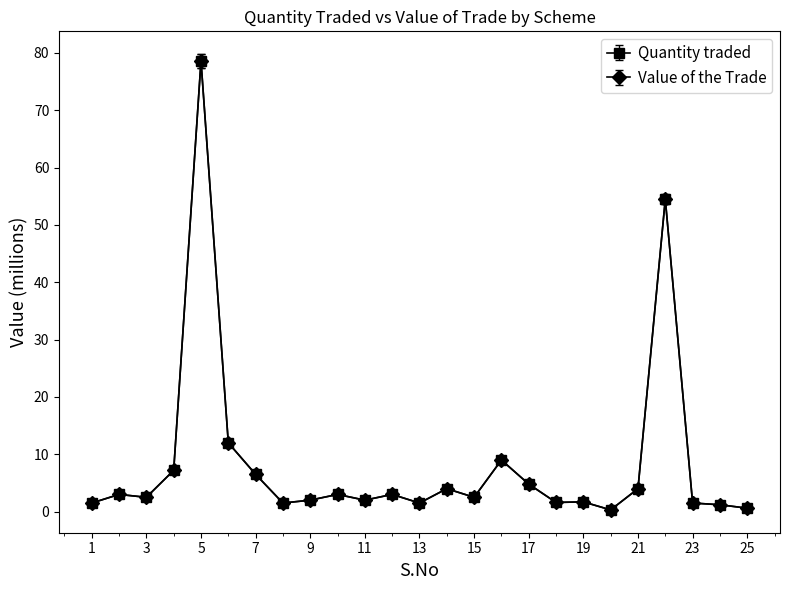

What is the maximum value shown in the chart?

78.6